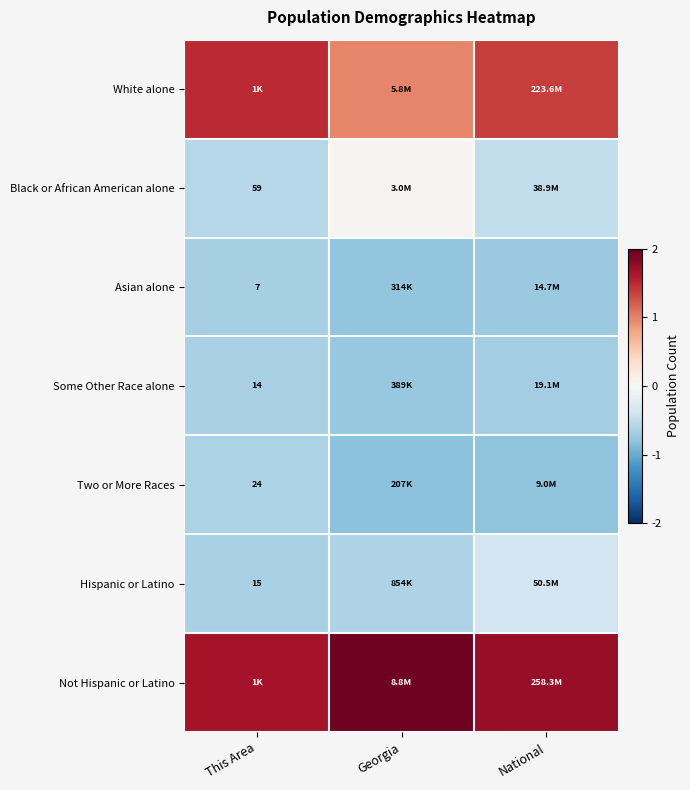

At how many categories does at least one series exceed 0?

3